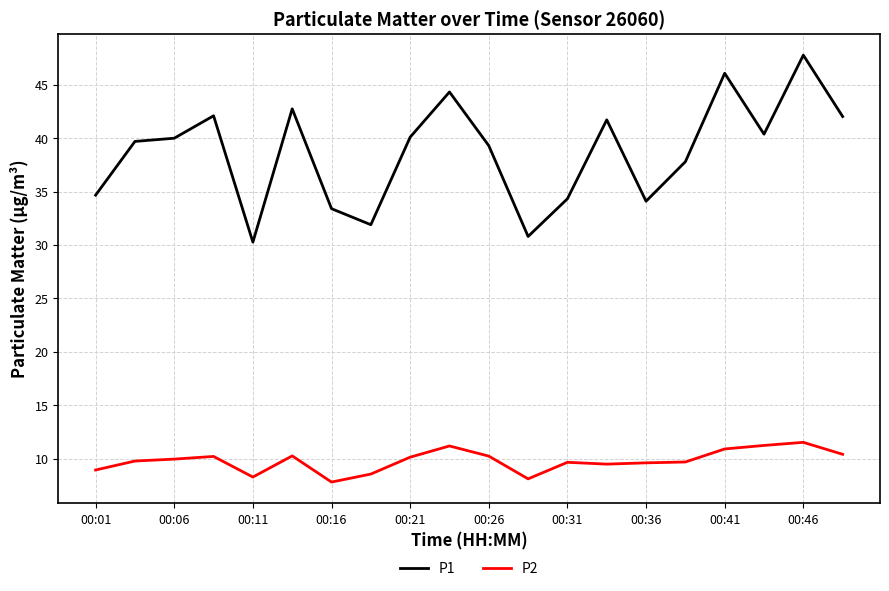

True or false: P2 has more than 2 points higher than both neighbors.

True